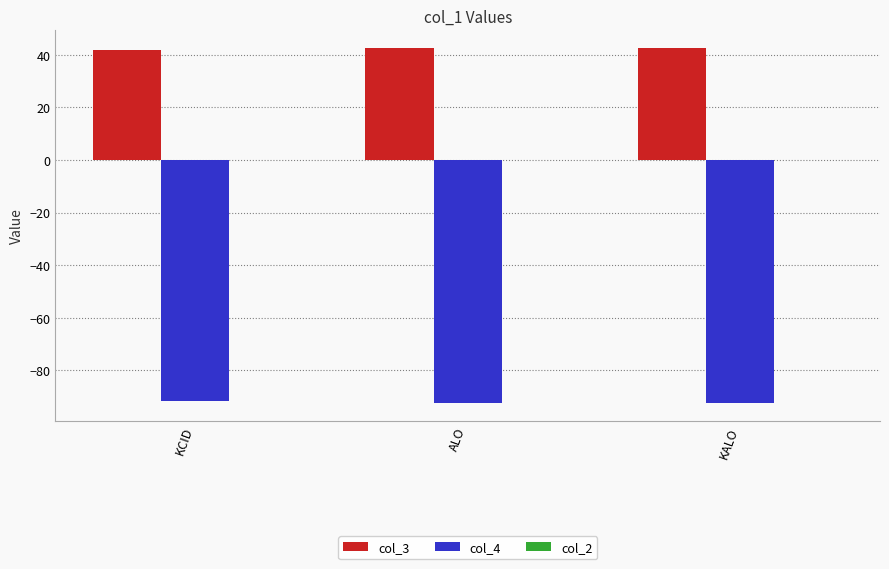

What is the difference between the highest and lowest values at ALO?

135.0